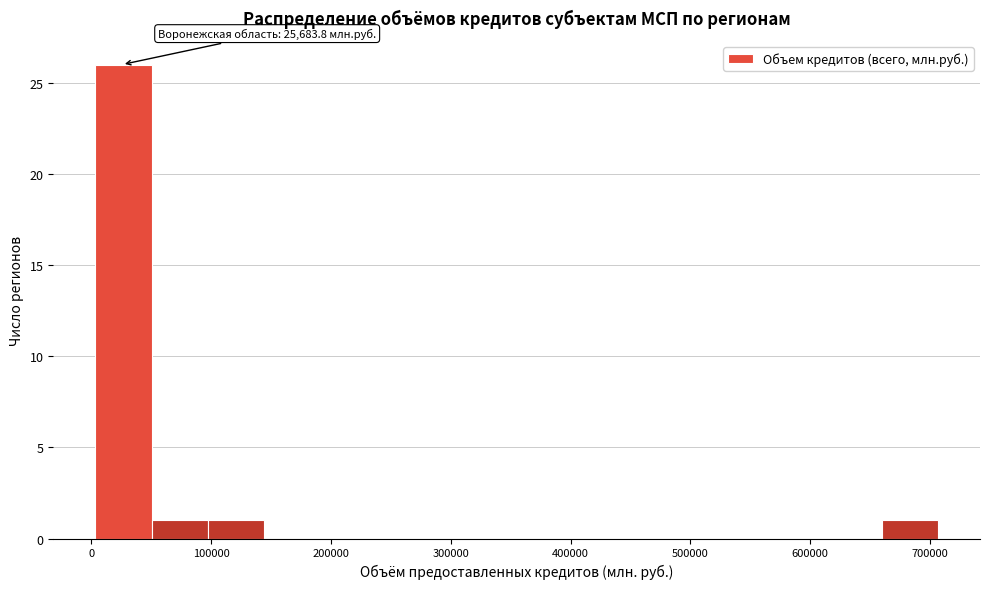

Over which range of the x-axis is the bar tallest?

0 to 50000